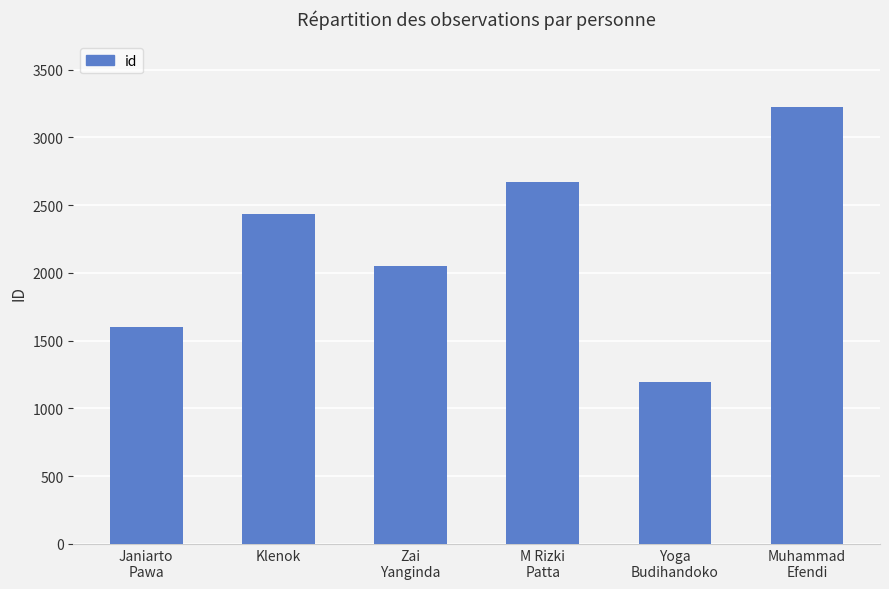

At which label is the value closest to 2210?

Zai
Yanginda